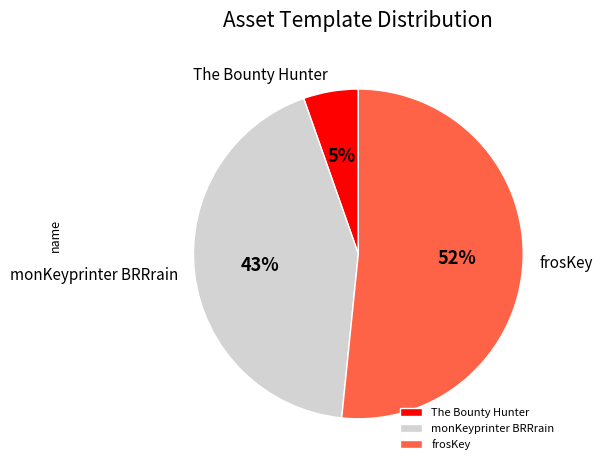

To the nearest percent, what is the combined percentage of monKeyprinter BRRrain and frosKey?

95%